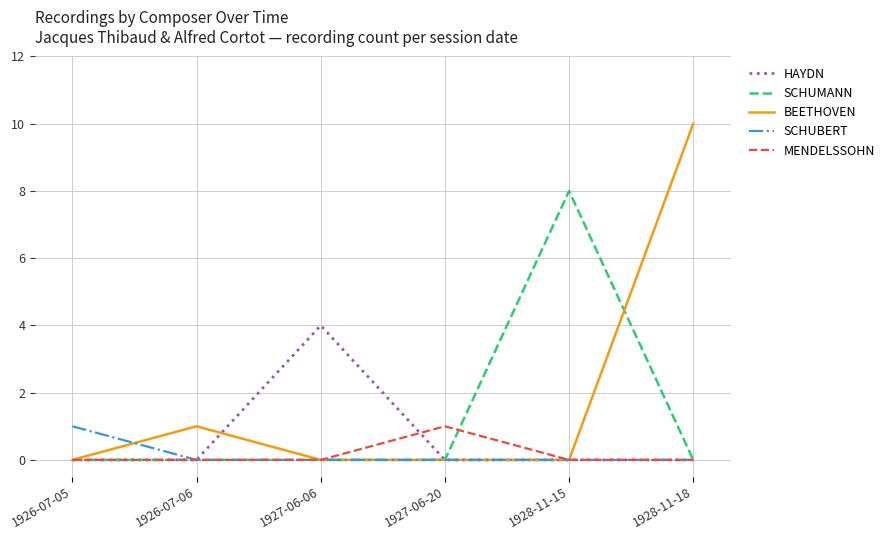

Which series changed the most between 1927-06-06 and 1927-06-20?

HAYDN